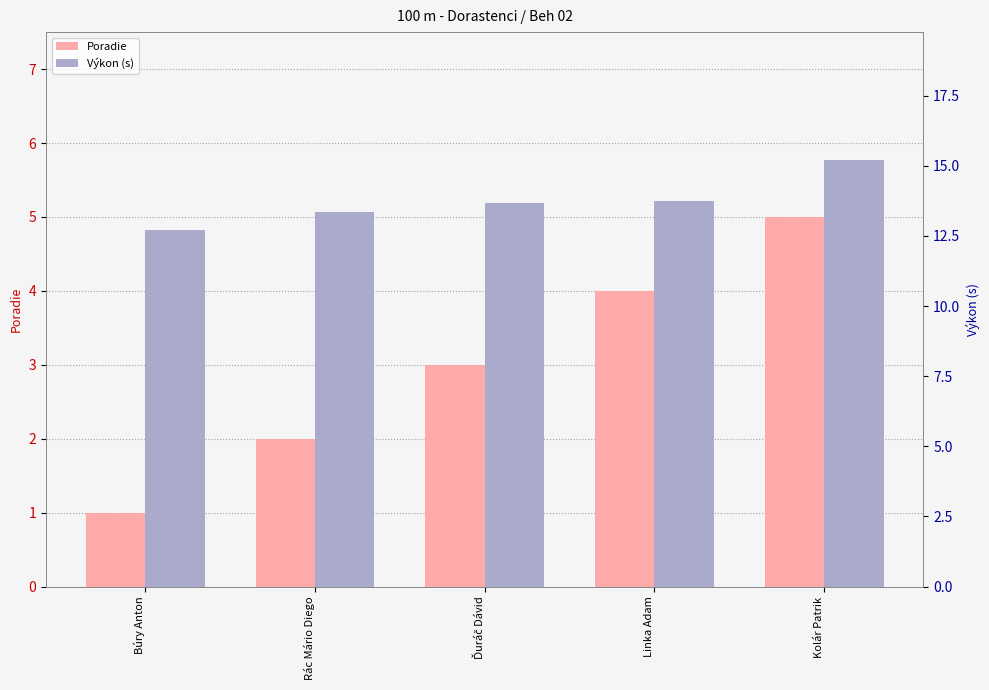

Count the Výkon (s) values in the range 13 to 14.

3